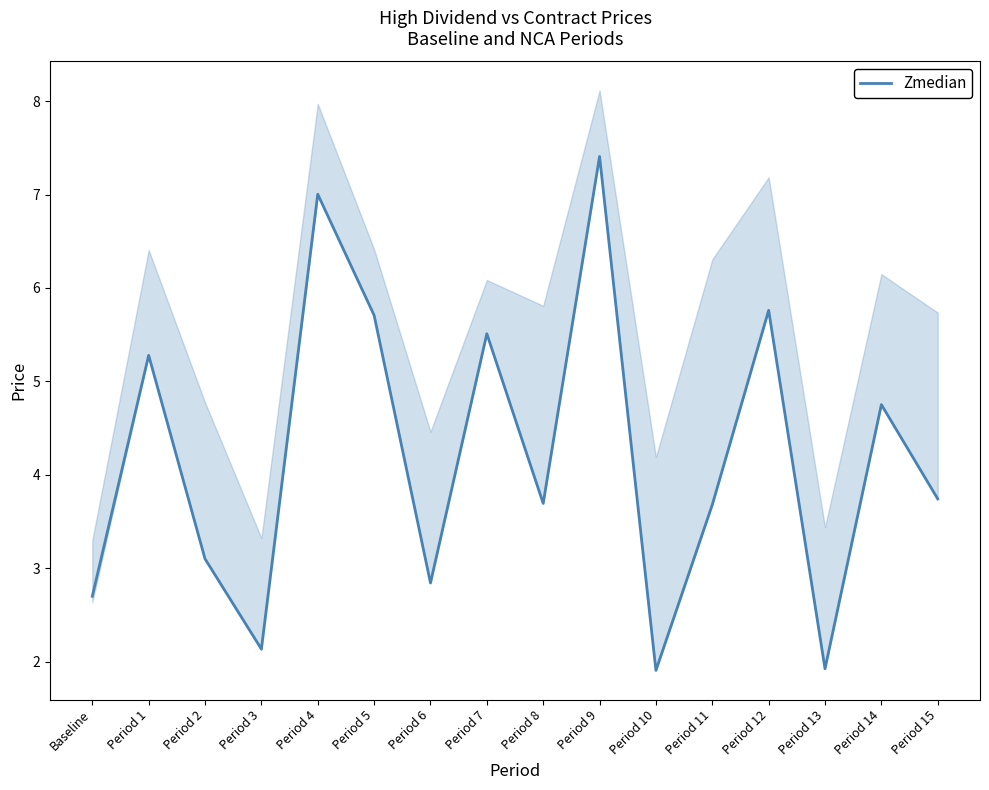

The value at Period 13 is 2.9. True or false?

False